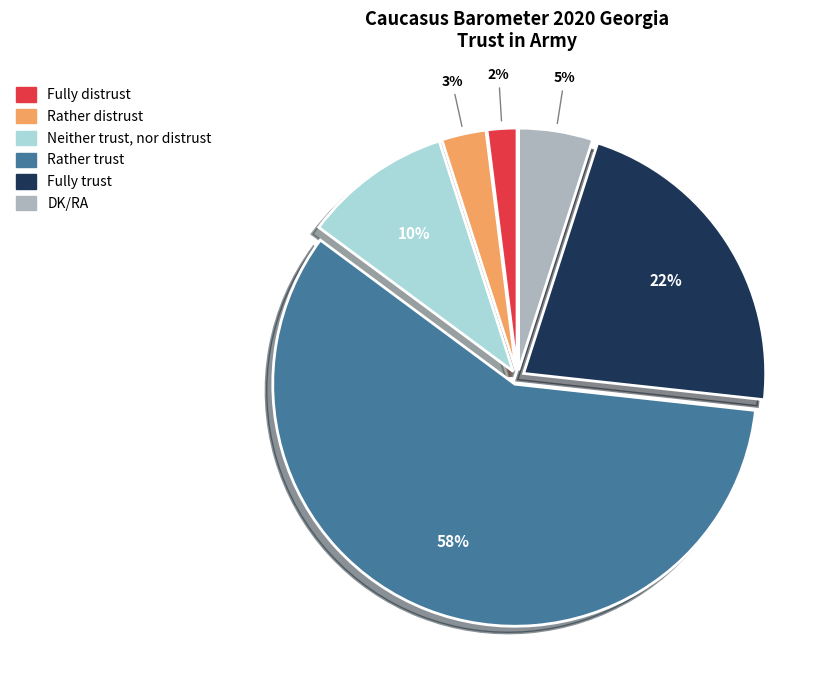

Rank the categories by value from lowest to highest.

Fully distrust, Rather distrust, DK/RA, Neither trust, nor distrust, Fully trust, Rather trust